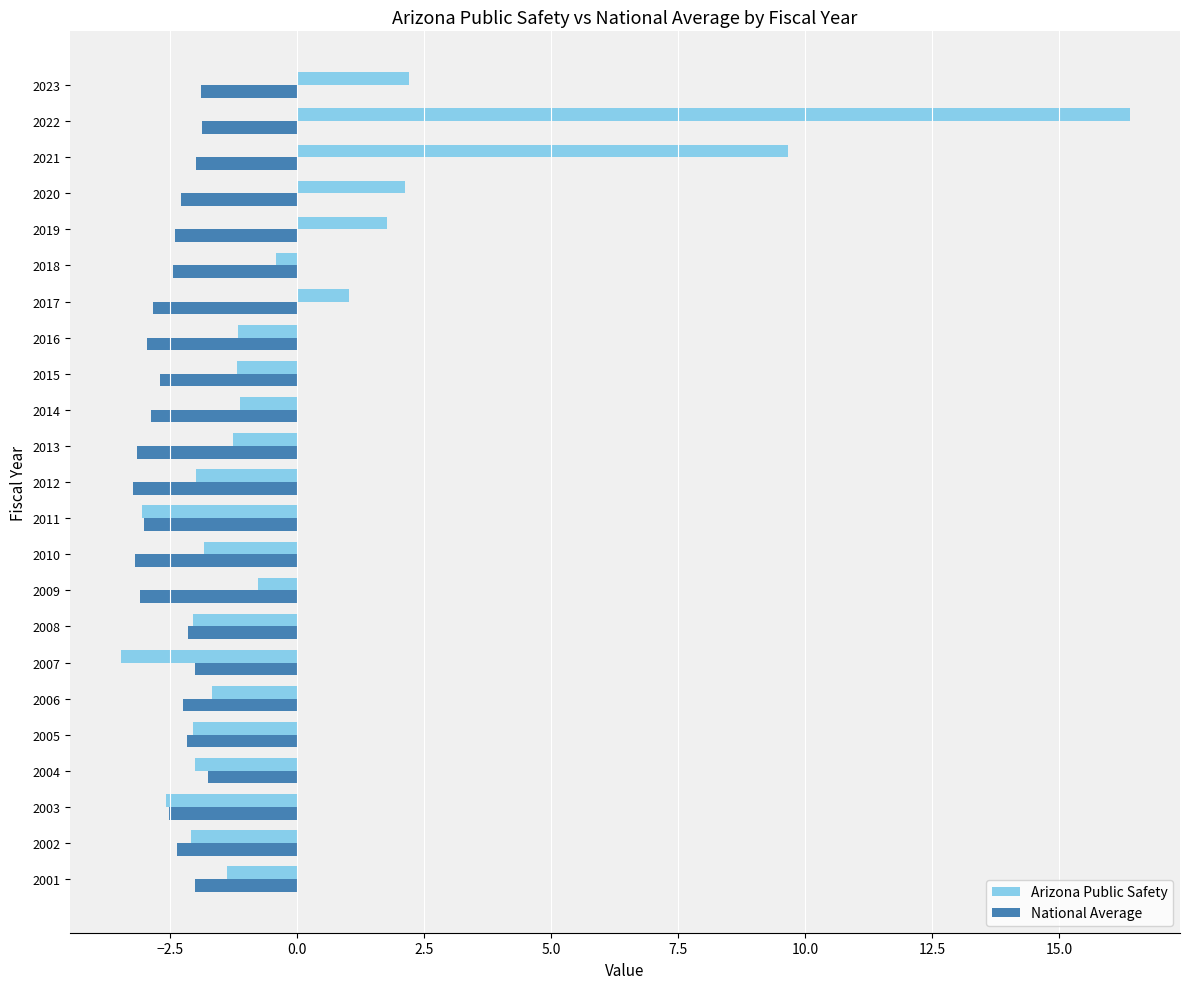

At which category is the sum across all series the highest?

2022